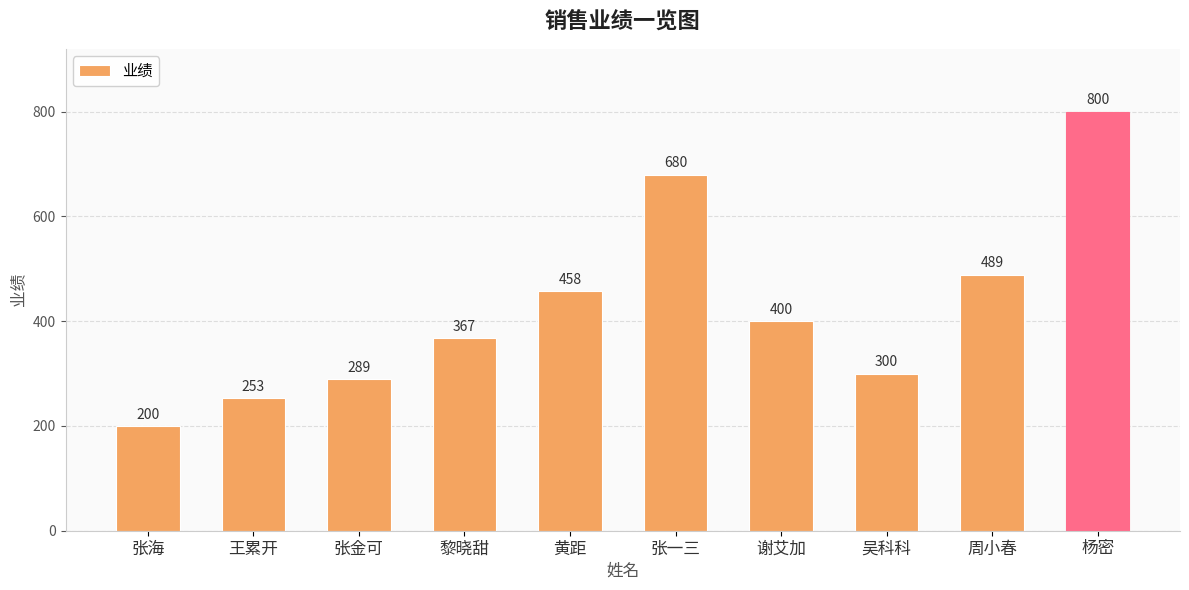

How many data points does each series have?

10